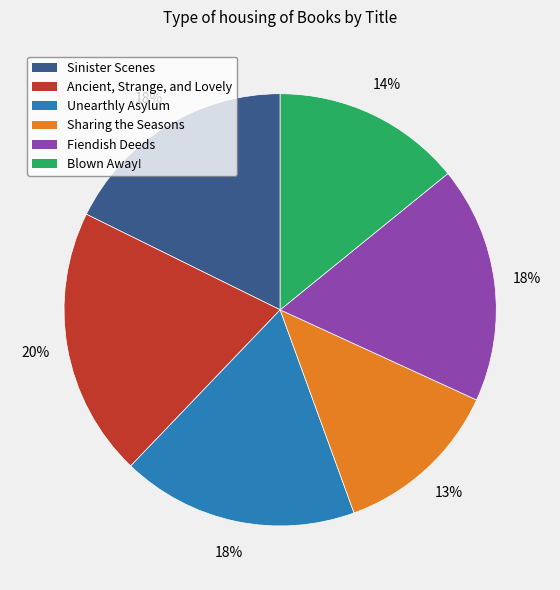

What is the smallest slice in the pie chart?

Sharing the Seasons